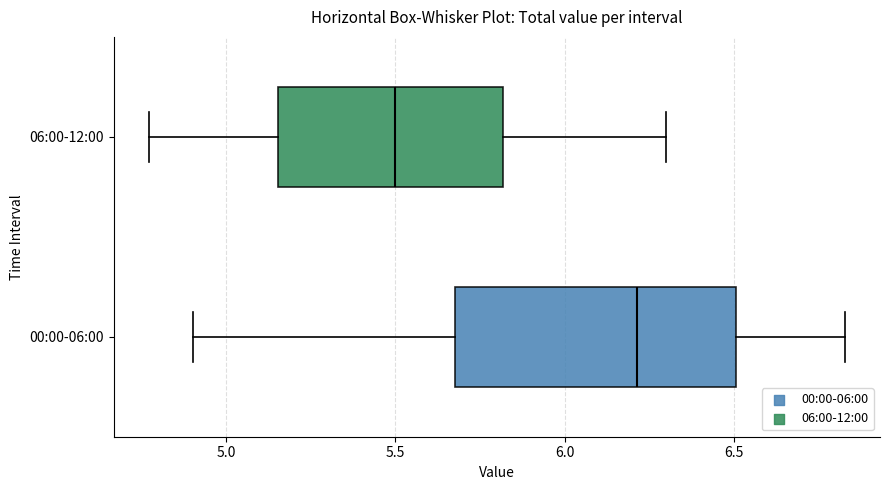

Reading bottom to top, transcribe this box plot: for each box, give where its median line is, the range the box spans, and where its two whiskers end, as read against the x-axis. The values are not printed on the chart, so give them approximately, as read against the axis.

00:00-06:00: median 6.20, box 5.70 to 6.50, whiskers 4.90 to 6.85
06:00-12:00: median 5.50, box 5.15 to 5.80, whiskers 4.75 to 6.30